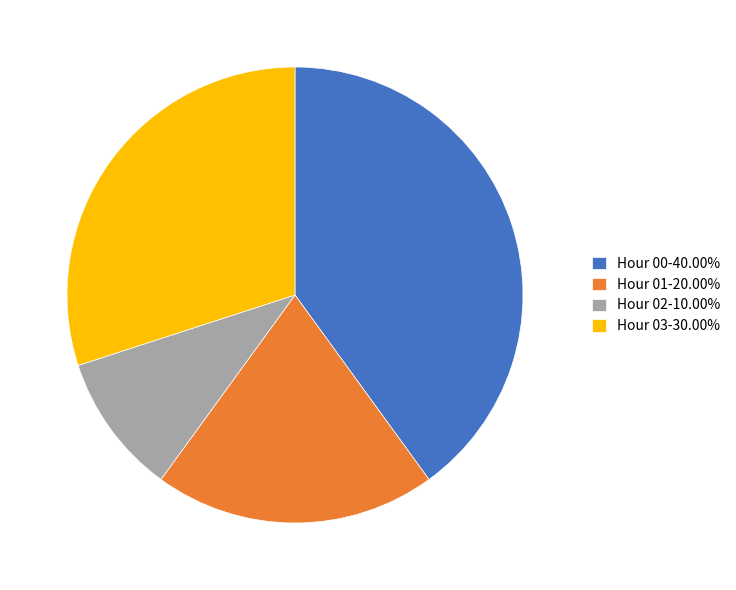

Is there a majority slice in this chart?

No